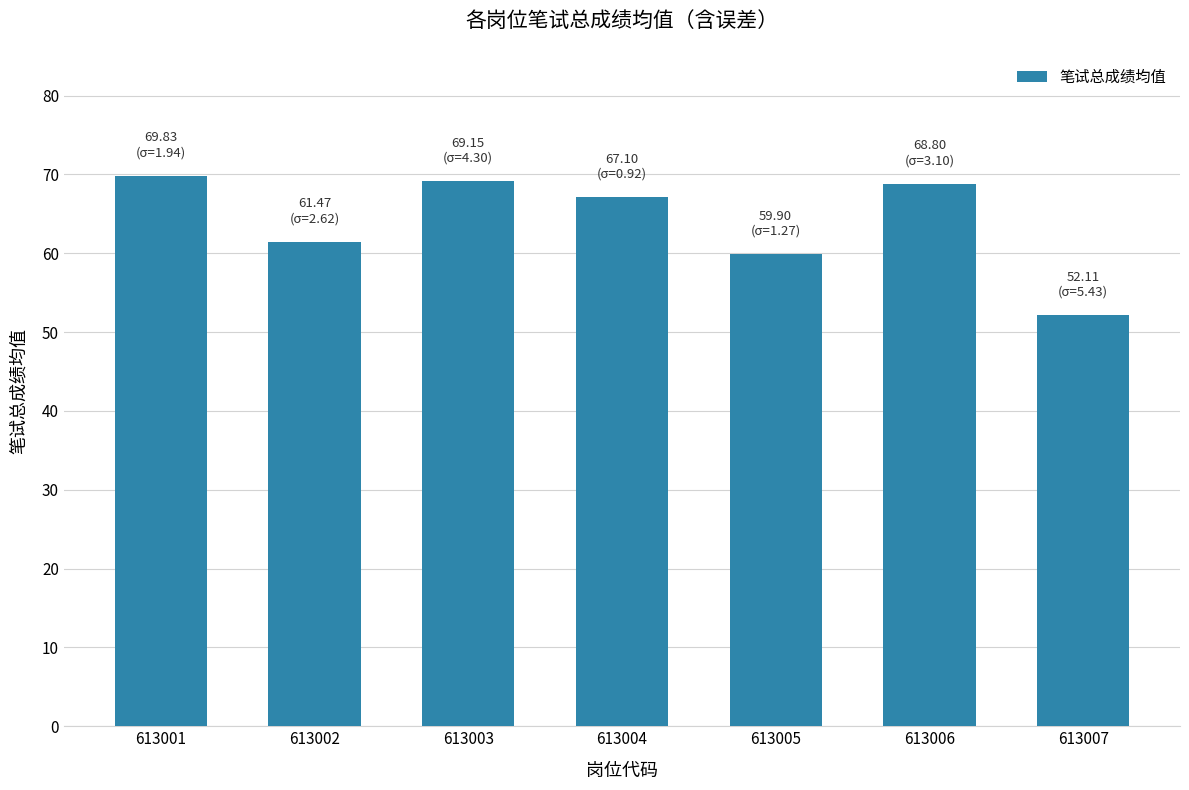

What is the change in value from 613001 to 613003?

-0.7